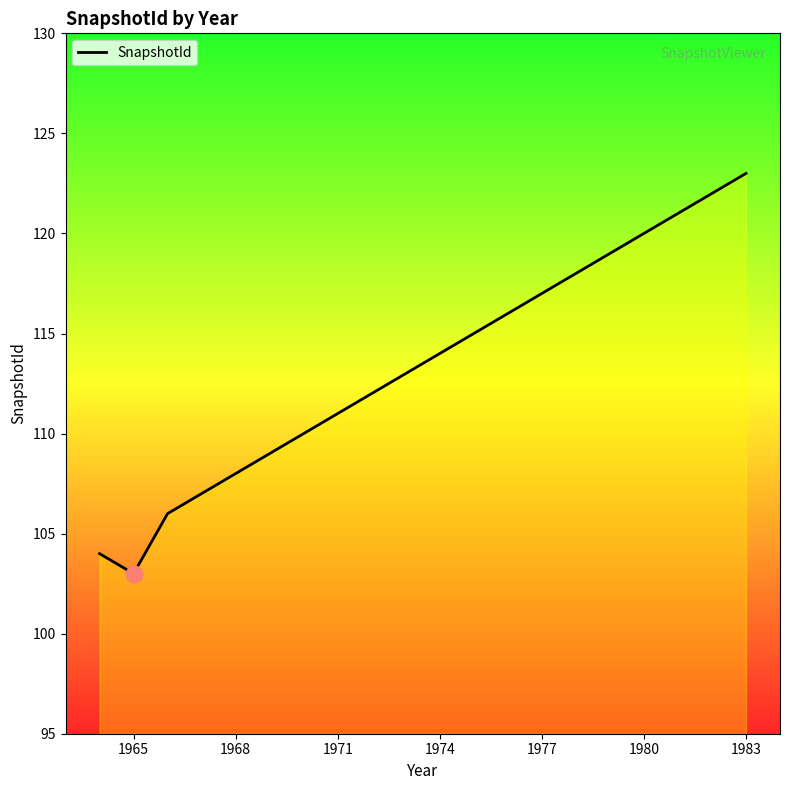

What is the smallest value displayed?

103